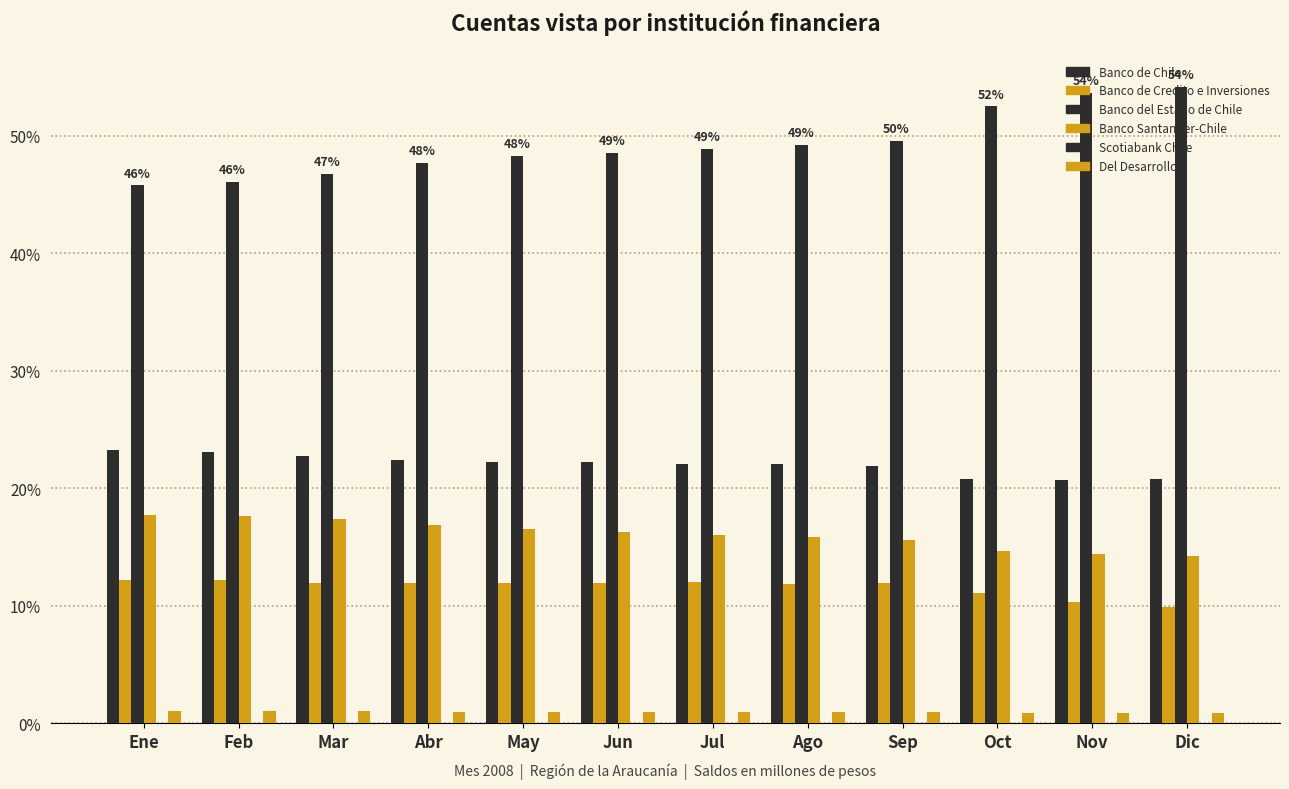

Is the value of Scotiabank Chile at Nov greater than the value of Banco de Credito e Inversiones at Abr?

No